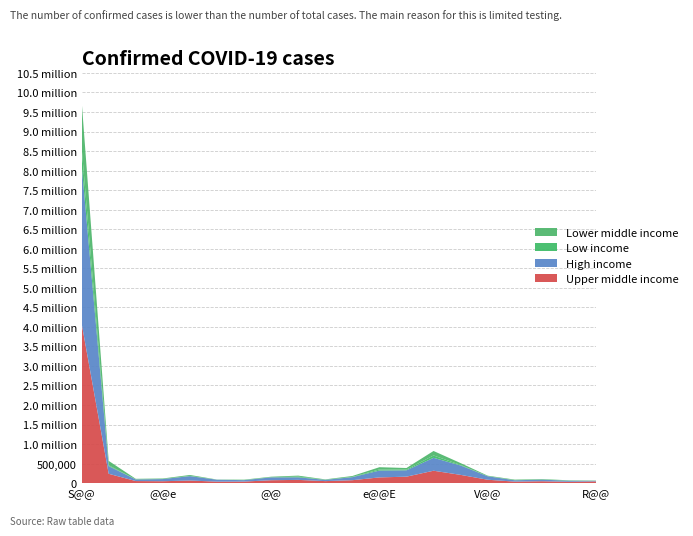

What are all the series names shown in the legend?

Lower middle income, Low income, High income, Upper middle income